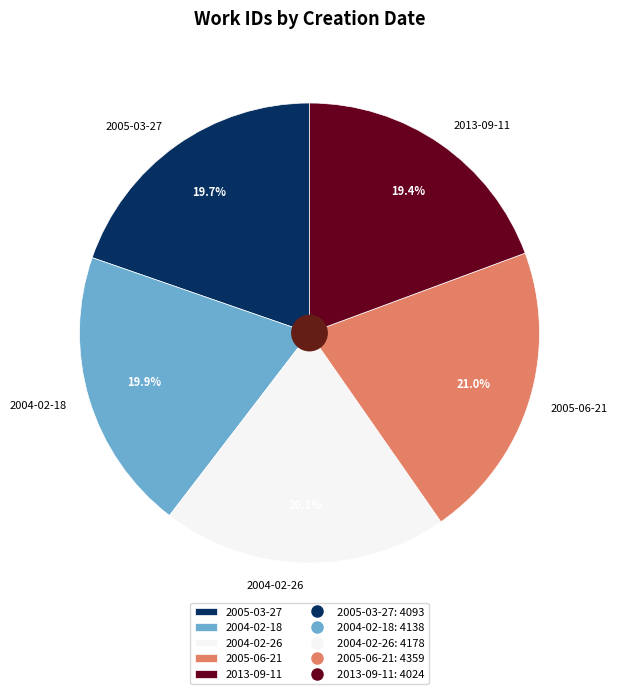

Which slice is the largest?

2005-06-21